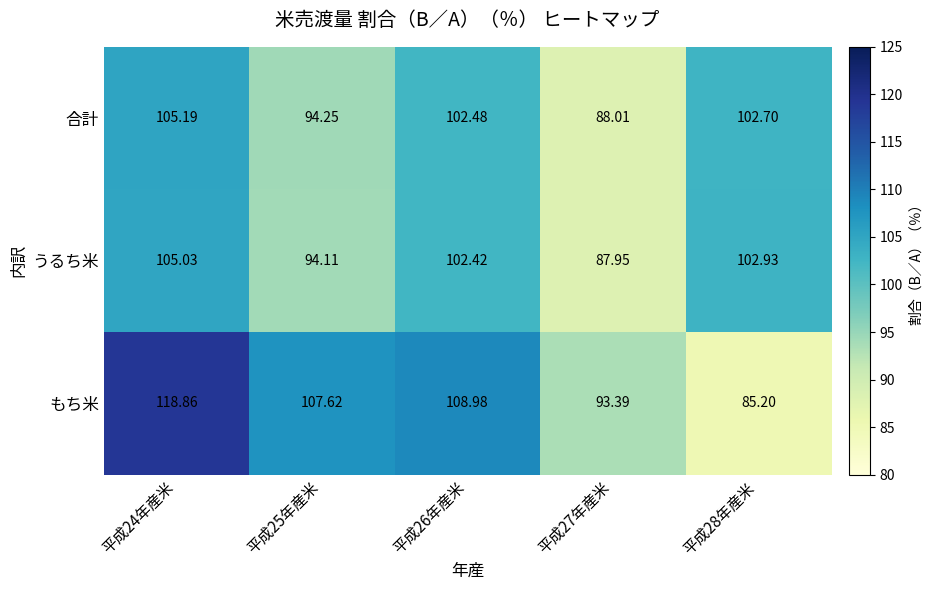

Is the value of もち米 at 平成25年産米 greater than the value of 合計 at 平成26年産米?

Yes